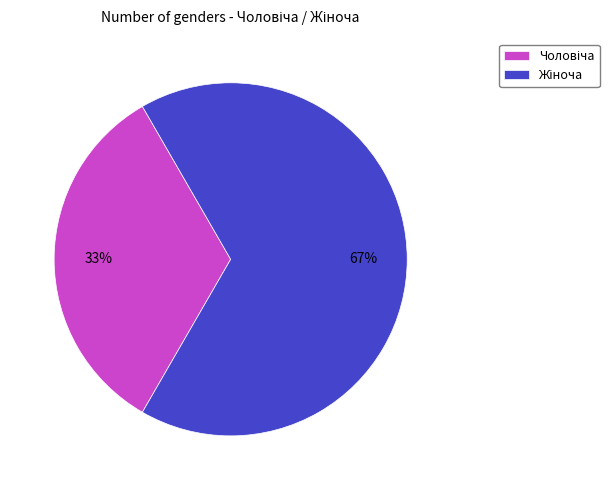

To the nearest percent, what is the average slice percentage?

50%